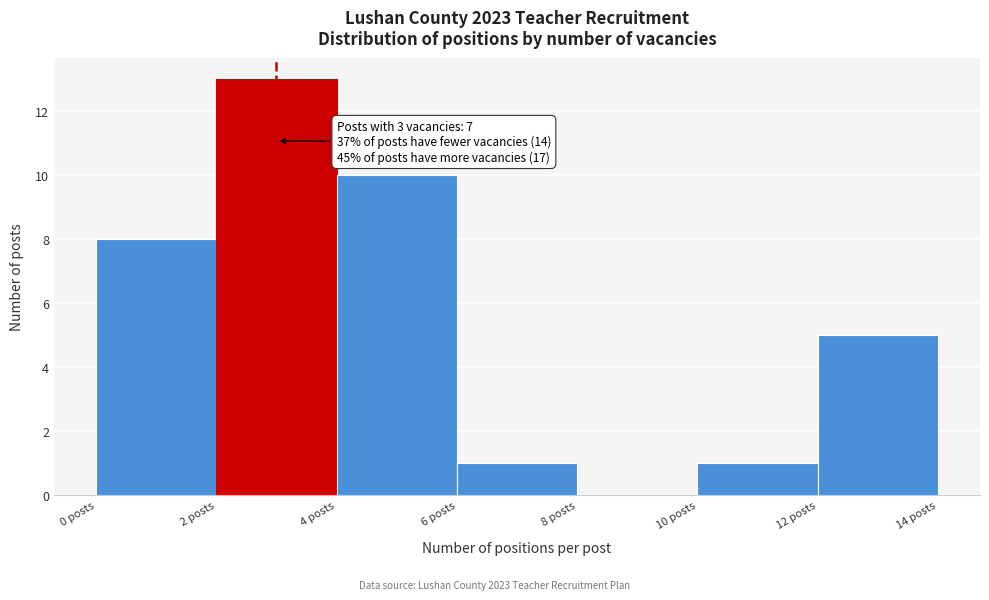

Over which range of the x-axis is the bar tallest?

2 to 4